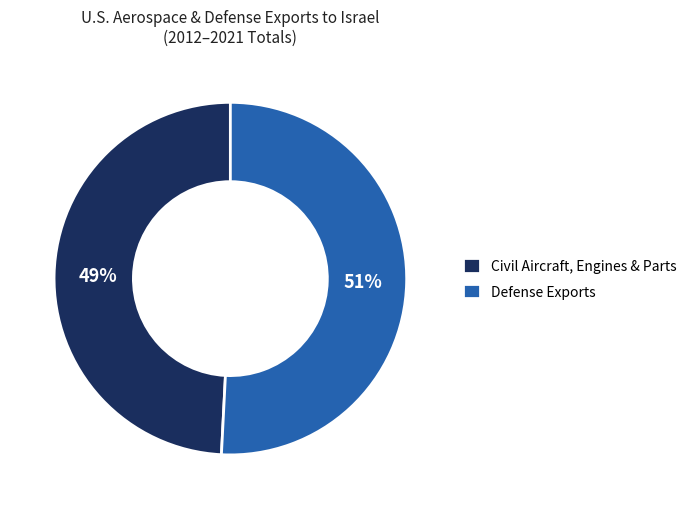

Combined, do Civil Aircraft, Engines & Parts and Defense Exports account for over 50%?

Yes